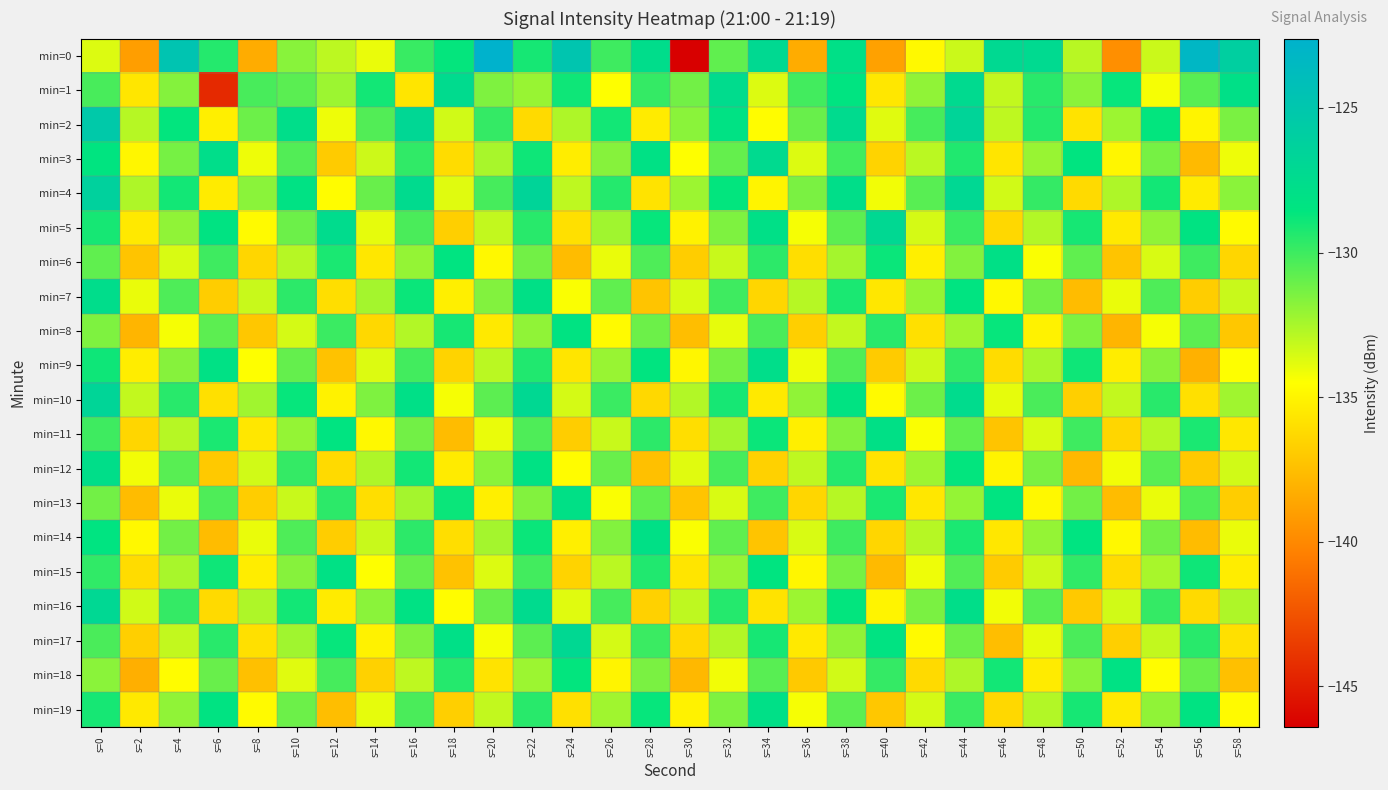

How many distinct data groups are displayed?

20